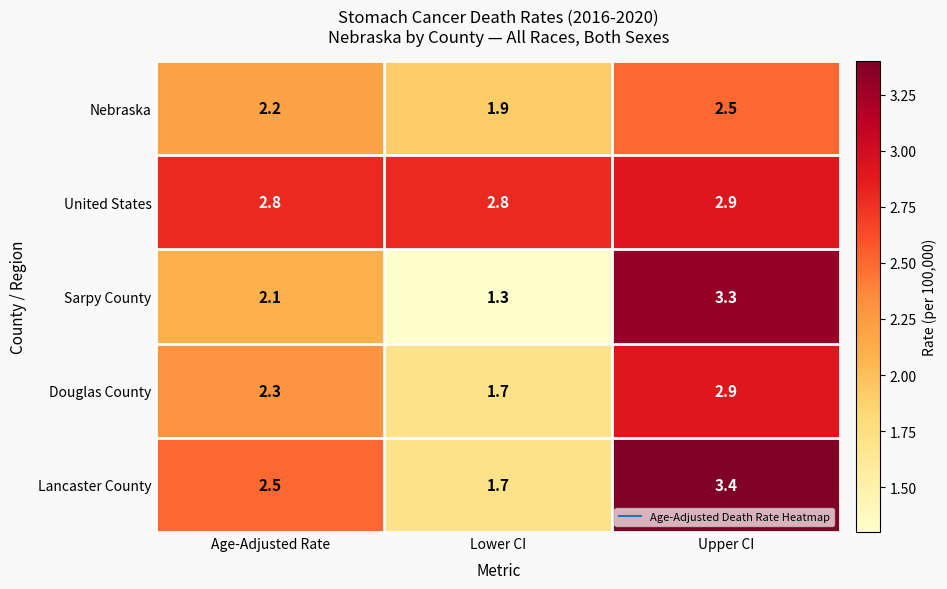

The value of Douglas County at Lower CI is 0.6. True or false?

False